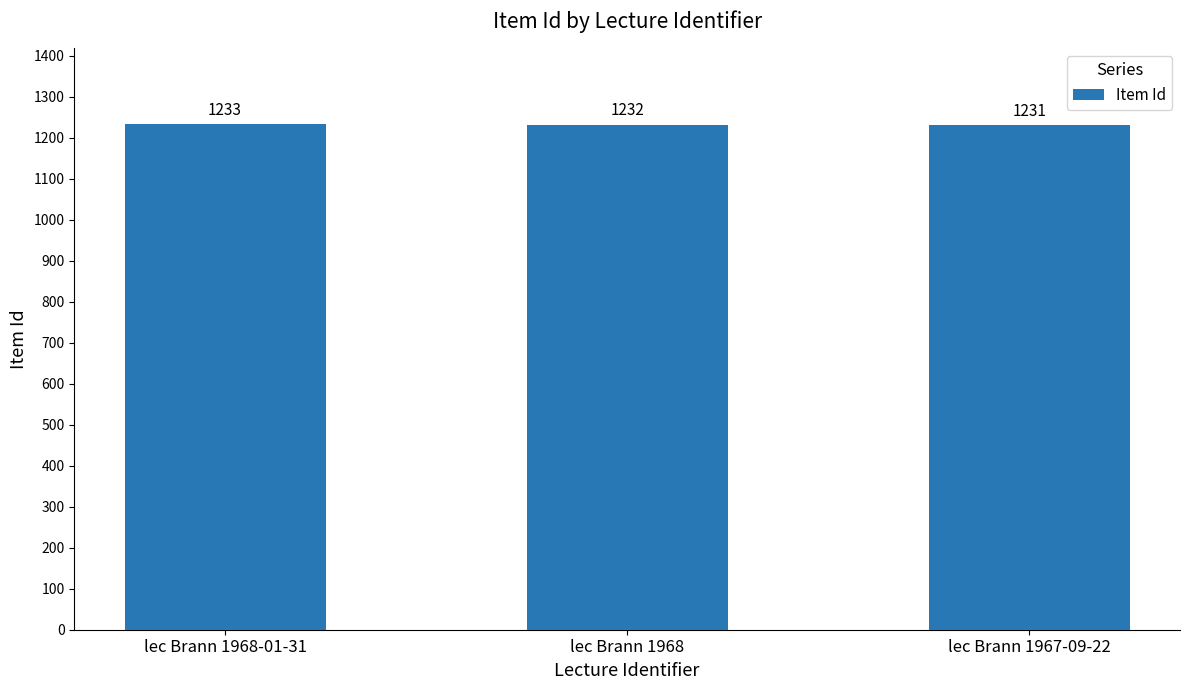

What is the sum of the values at lec Brann 1968-01-31 and lec Brann 1967-09-22?

2464